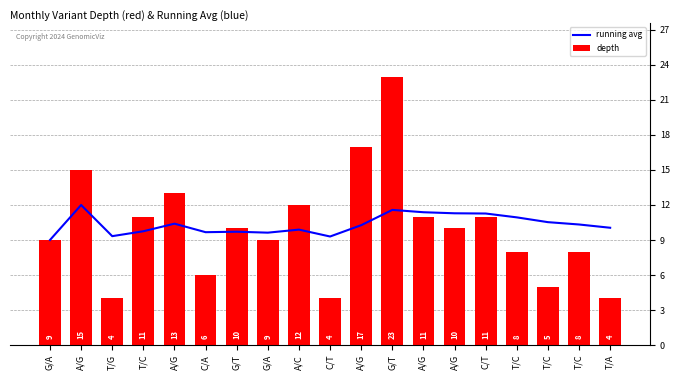

How many values in the running avg series exceed 10?

11